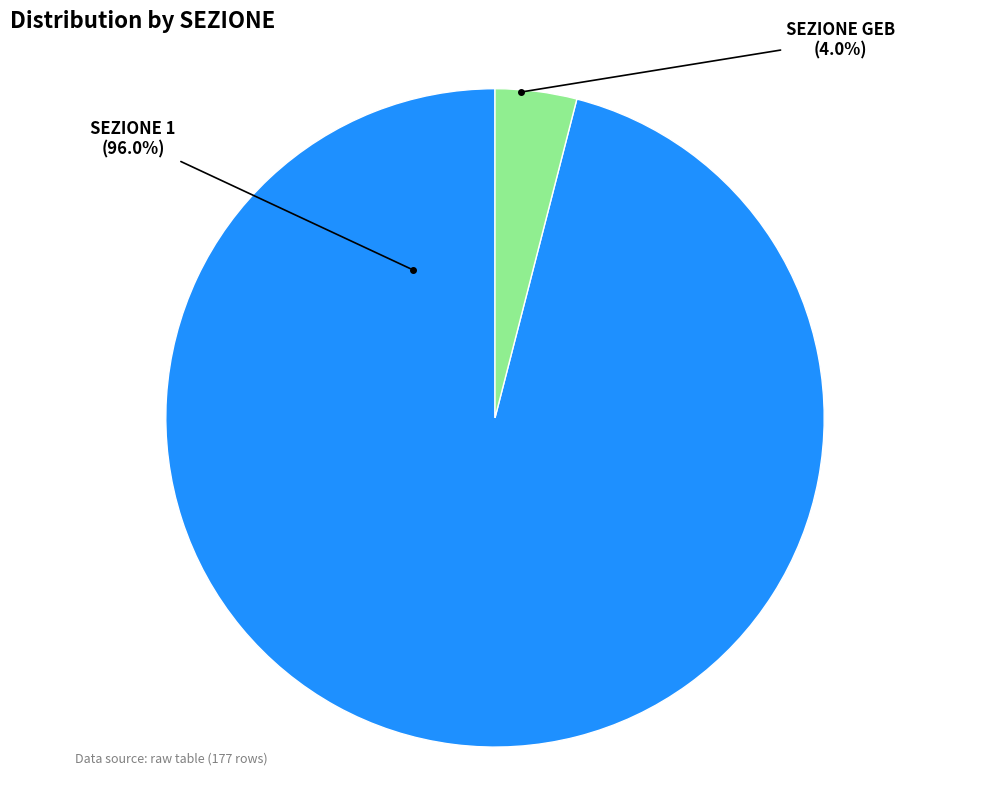

To the nearest percent, what is the average slice percentage?

50%